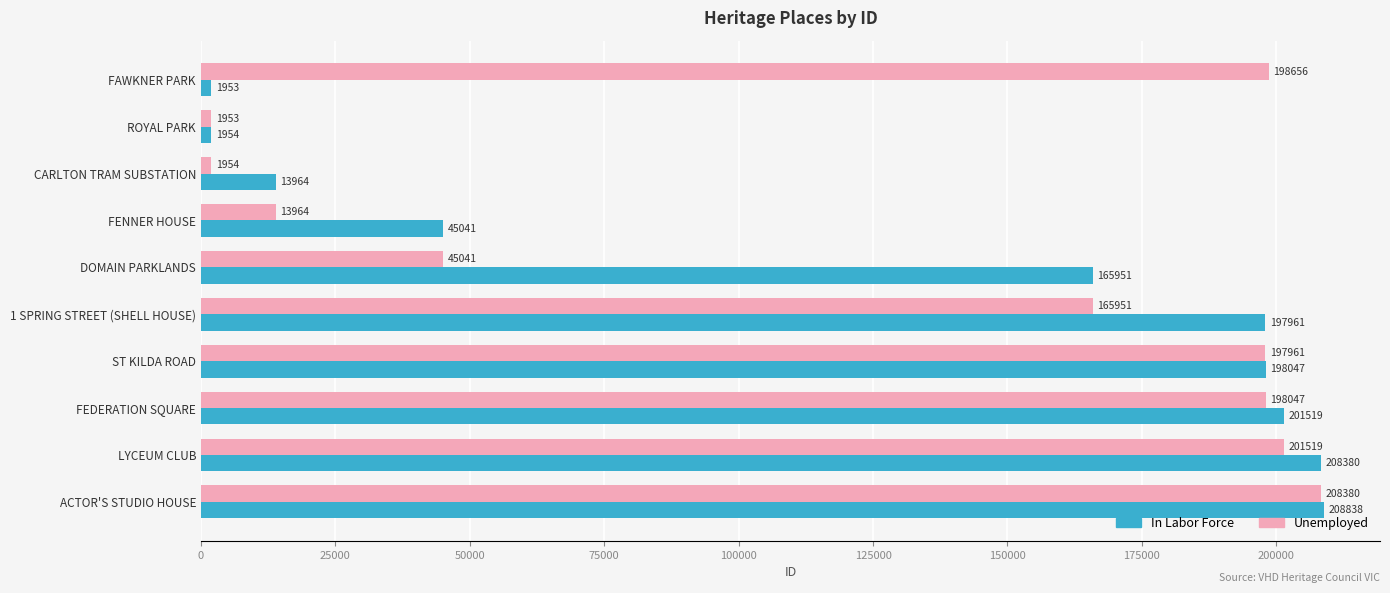

What is the difference between the second highest and second lowest values in the Unemployed series?

199565